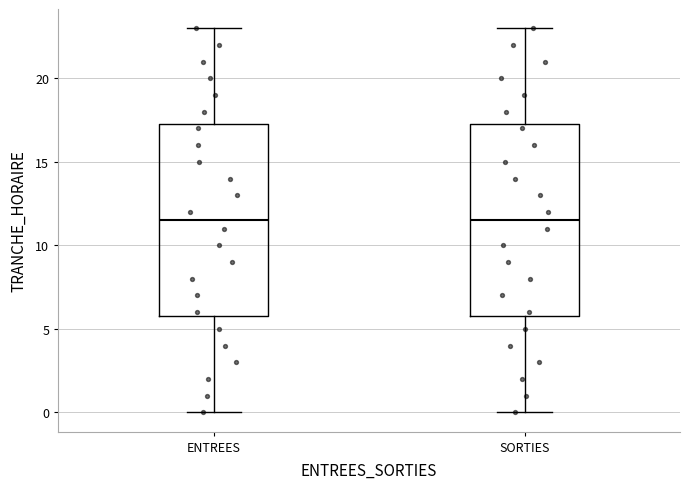

Reading left to right, read every box against the y-axis: the position of its median line, the range the box covers, and the ends of its whiskers. The values are not printed on the chart, so give them approximately, as read against the axis.

ENTREES: median 11.5, box 6.0 to 17.5, whiskers 0.0 to 23.0
SORTIES: median 11.5, box 6.0 to 17.5, whiskers 0.0 to 23.0